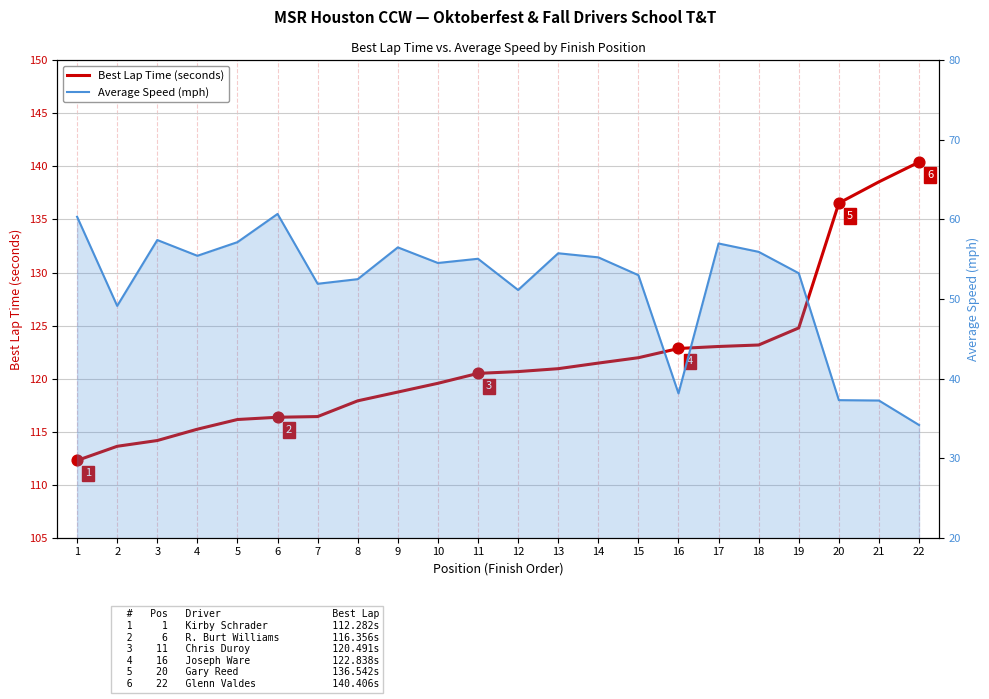

Is the value of Average Speed (mph) at 10 greater than the value of Best Lap Time (seconds) at 14?

No